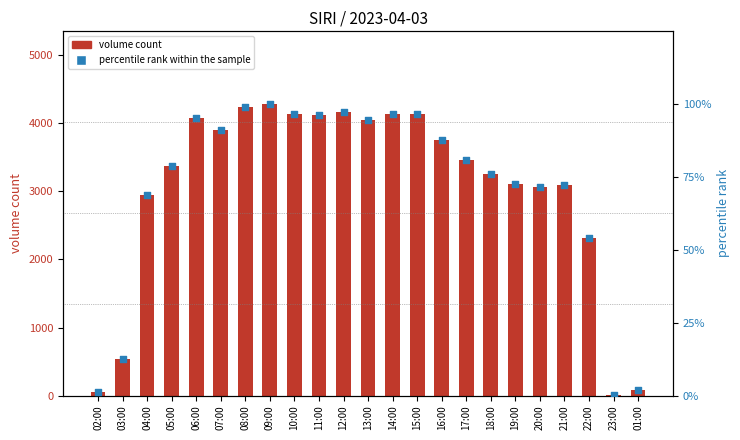

What is the total value across all series at 08:00?

4335.9